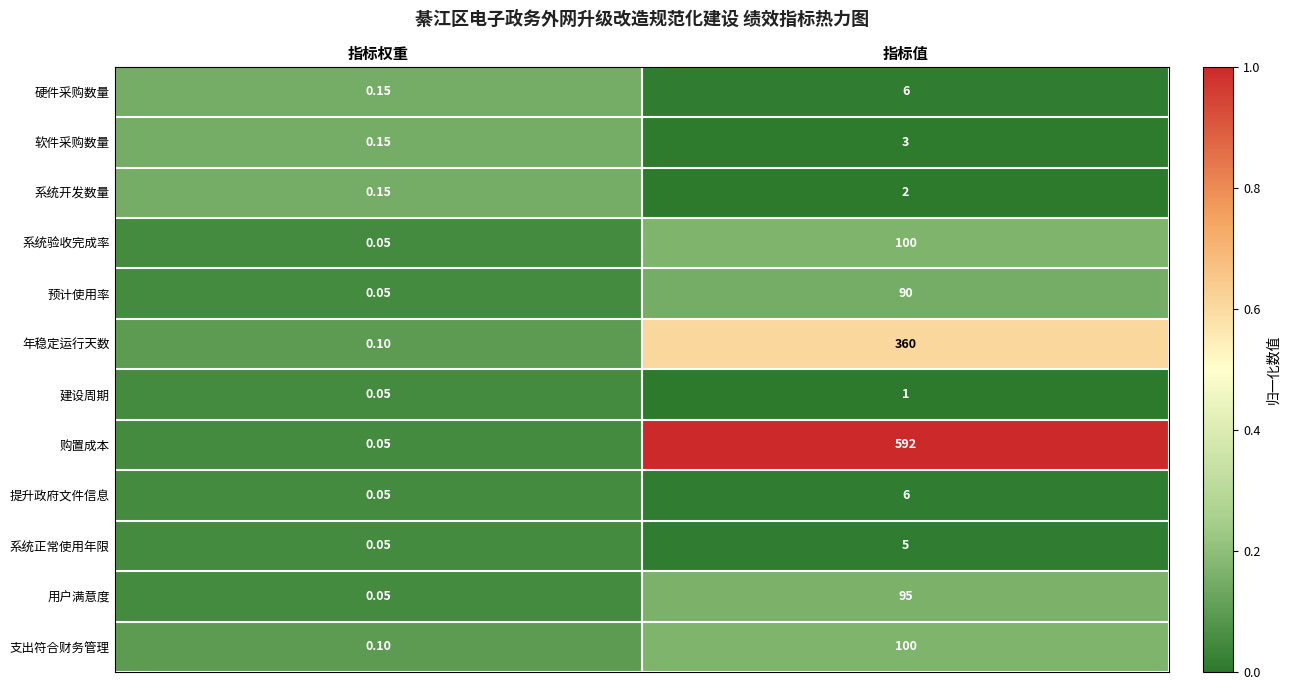

At which category does the chart reach its peak across all series?

指标值